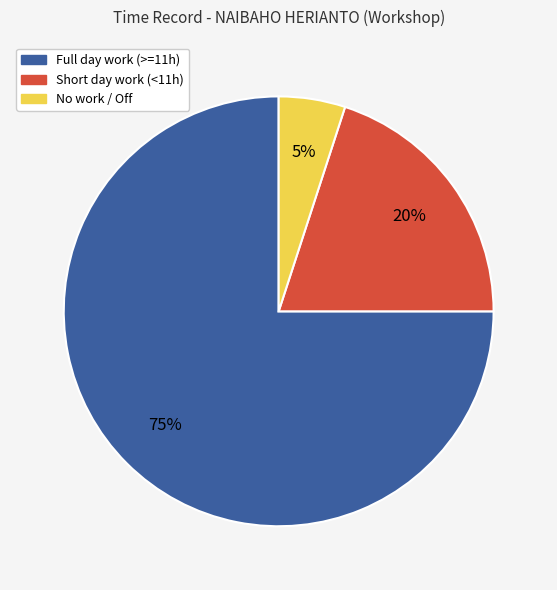

To the nearest percent, what is the average slice percentage?

33%